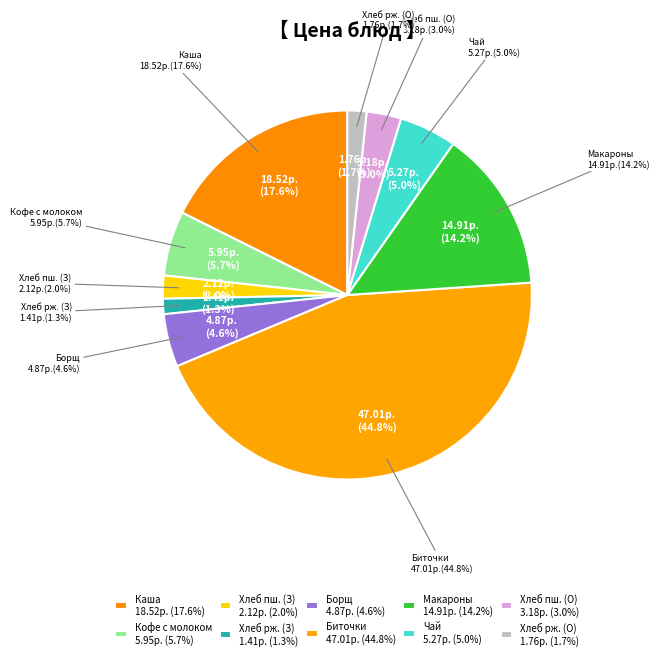

Approximately how many times larger is the value at Биточки из мяса свинины compared to Чай с молоком?

8.9